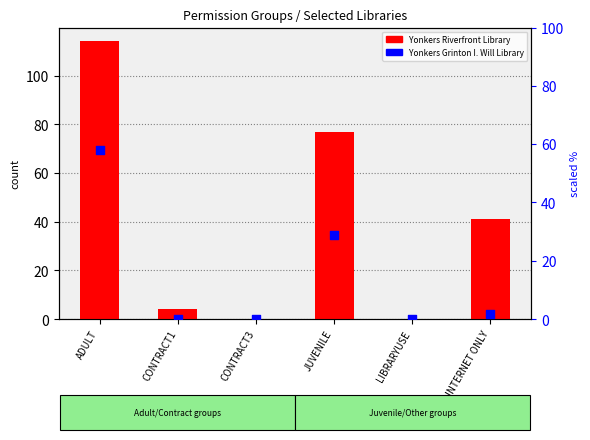

Which series reaches the maximum Y coordinate?

Yonkers Riverfront Library